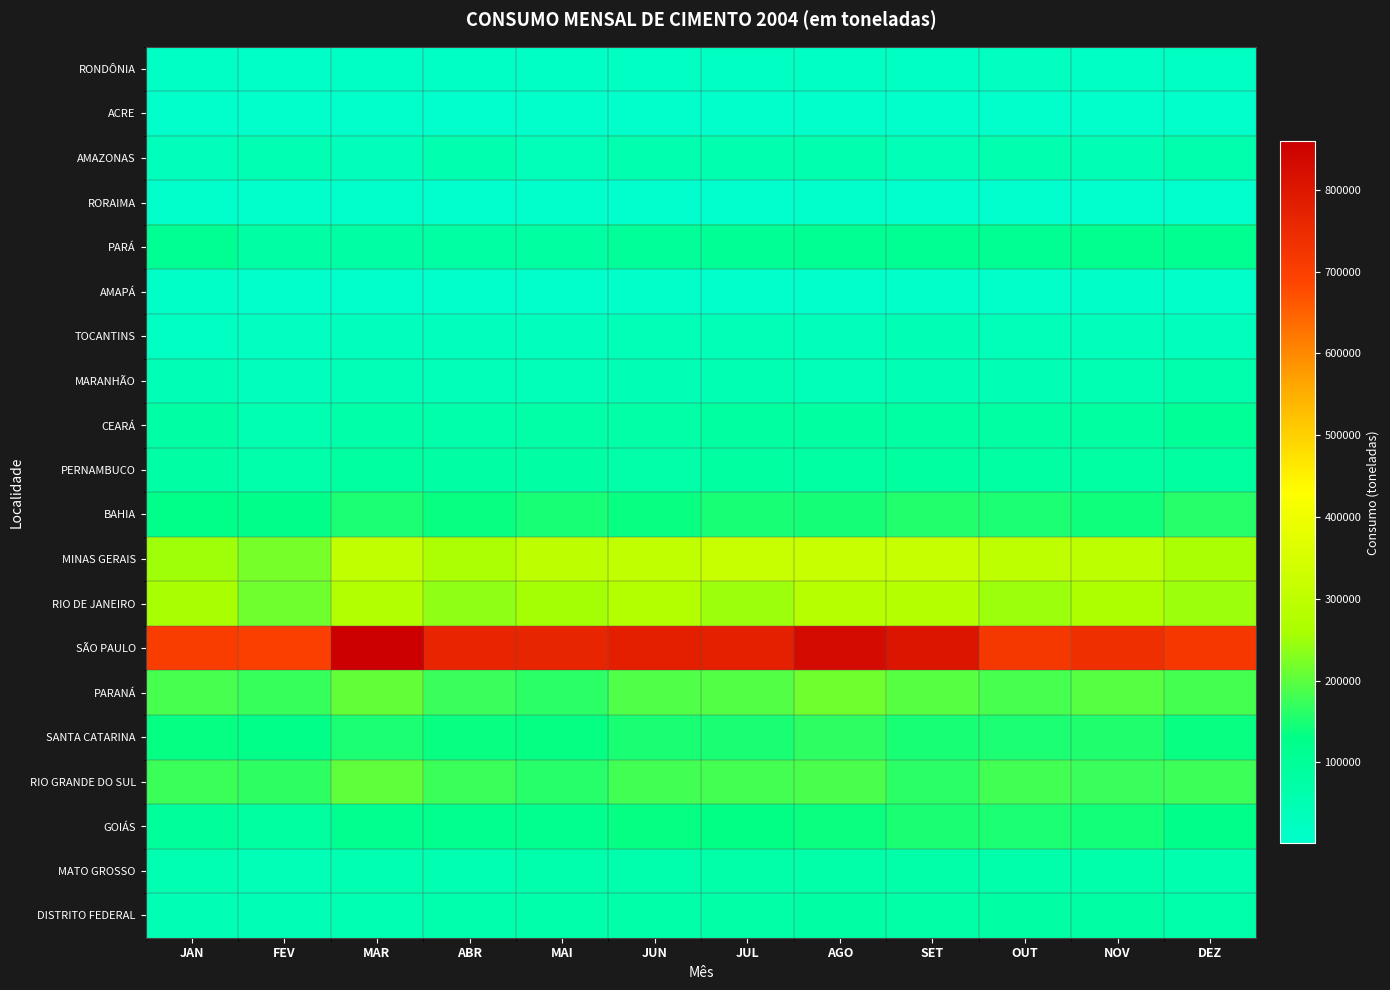

Reading left to right, what are all the values shown in this chart?

RONDÔNIA: JAN=13420.0	FEV=11302.0	MAR=16993.0	ABR=16214.0	MAI=15406.0	JUN=19759.0	JUL=20185.0	AGO=19467.0	SET=18700.0	OUT=22264.0	NOV=14075.0	DEZ=21219.0
ACRE: JAN=4105.0	FEV=3898.0	MAR=4209.0	ABR=2994.0	MAI=3720.0	JUN=4275.0	JUL=4699.0	AGO=6416.0	SET=6427.0	OUT=6386.0	NOV=5591.0	DEZ=5422.0
AMAZONAS: JAN=34293.0	FEV=48622.9	MAR=34554.5	ABR=57805.1	MAI=39036.0	JUN=55435.6	JUL=56242.0	AGO=58104.5	SET=41072.0	OUT=55694.1	NOV=44211.0	DEZ=62309.8
RORAIMA: JAN=5752.5	FEV=5006.0	MAR=5470.0	ABR=1513.3	MAI=3705.9	JUN=2891.8	JUL=2796.8	AGO=3320.0	SET=2351.0	OUT=2124.8	NOV=1654.0	DEZ=3188.0
PARÁ: JAN=110204.0	FEV=76354.0	MAR=77171.0	ABR=80720.0	MAI=82088.0	JUN=98315.0	JUL=108105.0	AGO=108975.0	SET=110773.0	OUT=110954.0	NOV=117382.0	DEZ=112122.0
AMAPÁ: JAN=10000.0	FEV=6136.0	MAR=5122.0	ABR=3926.0	MAI=6197.0	JUN=7552.0	JUL=5796.0	AGO=5979.0	SET=7271.0	OUT=6552.0	NOV=8809.0	DEZ=6668.0
TOCANTINS: JAN=19115.0	FEV=22973.0	MAR=30126.0	ABR=29497.0	MAI=29528.0	JUN=40329.0	JUL=40416.0	AGO=36605.0	SET=43797.0	OUT=37795.0	NOV=35968.0	DEZ=31277.0
MARANHÃO: JAN=42076.0	FEV=30183.0	MAR=40701.0	ABR=39783.0	MAI=38903.0	JUN=46111.0	JUL=49146.0	AGO=39027.0	SET=48068.0	OUT=46069.0	NOV=50343.0	DEZ=60595.0
CEARÁ: JAN=75575.0	FEV=53065.0	MAR=67755.0	ABR=64858.0	MAI=72377.0	JUN=70882.0	JUL=85304.0	AGO=82452.0	SET=80106.0	OUT=79744.0	NOV=83228.0	DEZ=101817.0
PERNAMBUCO: JAN=76341.0	FEV=65040.0	MAR=88306.0	ABR=74323.0	MAI=78114.0	JUN=69976.0	JUL=84203.0	AGO=80313.0	SET=87563.0	OUT=80640.0	NOV=78585.0	DEZ=87633.0
BAHIA: JAN=129857.0	FEV=126813.0	MAR=152225.0	ABR=136288.0	MAI=148117.0	JUN=135806.0	JUL=147816.0	AGO=147060.0	SET=156749.0	OUT=150946.0	NOV=142002.0	DEZ=159878.0
MINAS GERAIS: JAN=249680.0	FEV=219561.0	MAR=304641.0	ABR=262564.0	MAI=299209.0	JUN=303866.0	JUL=320442.0	AGO=318685.0	SET=315841.0	OUT=300355.0	NOV=297717.0	DEZ=260237.0
RIO DE JANEIRO: JAN=256494.0	FEV=214974.0	MAR=273646.0	ABR=238045.0	MAI=254860.0	JUN=279415.0	JUL=249081.0	AGO=281405.0	SET=280430.0	OUT=248861.0	NOV=266398.0	DEZ=248921.0
SÃO PAULO: JAN=706730.9	FEV=697361.4	MAR=859304.0	ABR=762222.2	MAI=763920.0	JUN=778743.1	JUL=776245.3	AGO=827480.0	SET=802352.0	OUT=718557.0	NOV=738600.0	DEZ=716803.0
PARANÁ: JAN=185712.5	FEV=170875.0	MAR=204477.0	ABR=173662.0	MAI=162633.0	JUN=190965.0	JUL=193647.0	AGO=214935.0	SET=197495.0	OUT=184957.0	NOV=197165.0	DEZ=183387.0
SANTA CATARINA: JAN=135344.0	FEV=127693.0	MAR=151570.0	ABR=137044.0	MAI=134493.0	JUN=150250.0	JUL=149578.0	AGO=164042.0	SET=148187.0	OUT=151102.0	NOV=154958.0	DEZ=135844.0
RIO GRANDE DO SUL: JAN=174261.0	FEV=164909.1	MAR=202662.0	ABR=174149.0	MAI=159955.0	JUN=180711.3	JUL=181807.0	AGO=186124.0	SET=162687.0	OUT=179882.6	NOV=172935.0	DEZ=176633.0
GOIÁS: JAN=93660.0	FEV=85349.0	MAR=116097.0	ABR=120197.0	MAI=122728.0	JUN=134224.0	JUL=132814.0	AGO=138662.0	SET=149663.0	OUT=150623.0	NOV=144087.0	DEZ=126835.0
MATO GROSSO: JAN=51972.0	FEV=40729.0	MAR=54446.0	ABR=51788.0	MAI=58702.0	JUN=63281.0	JUL=69737.0	AGO=69819.0	SET=69265.0	OUT=64352.0	NOV=66547.0	DEZ=56044.0
DISTRITO FEDERAL: JAN=46442.0	FEV=43234.0	MAR=54587.0	ABR=59228.0	MAI=63997.0	JUN=67774.0	JUL=71340.0	AGO=75288.0	SET=72595.0	OUT=76992.0	NOV=74060.0	DEZ=65679.0